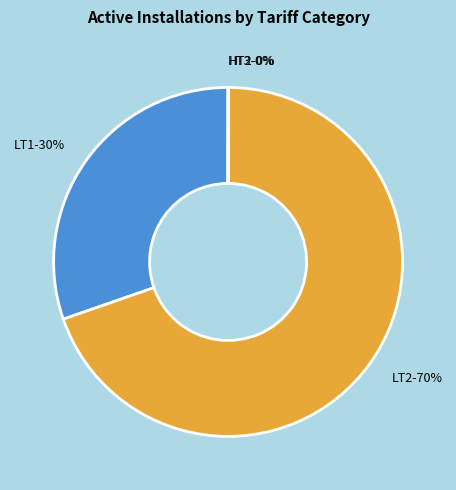

Which category has the biggest portion of the pie?

LT2-70%